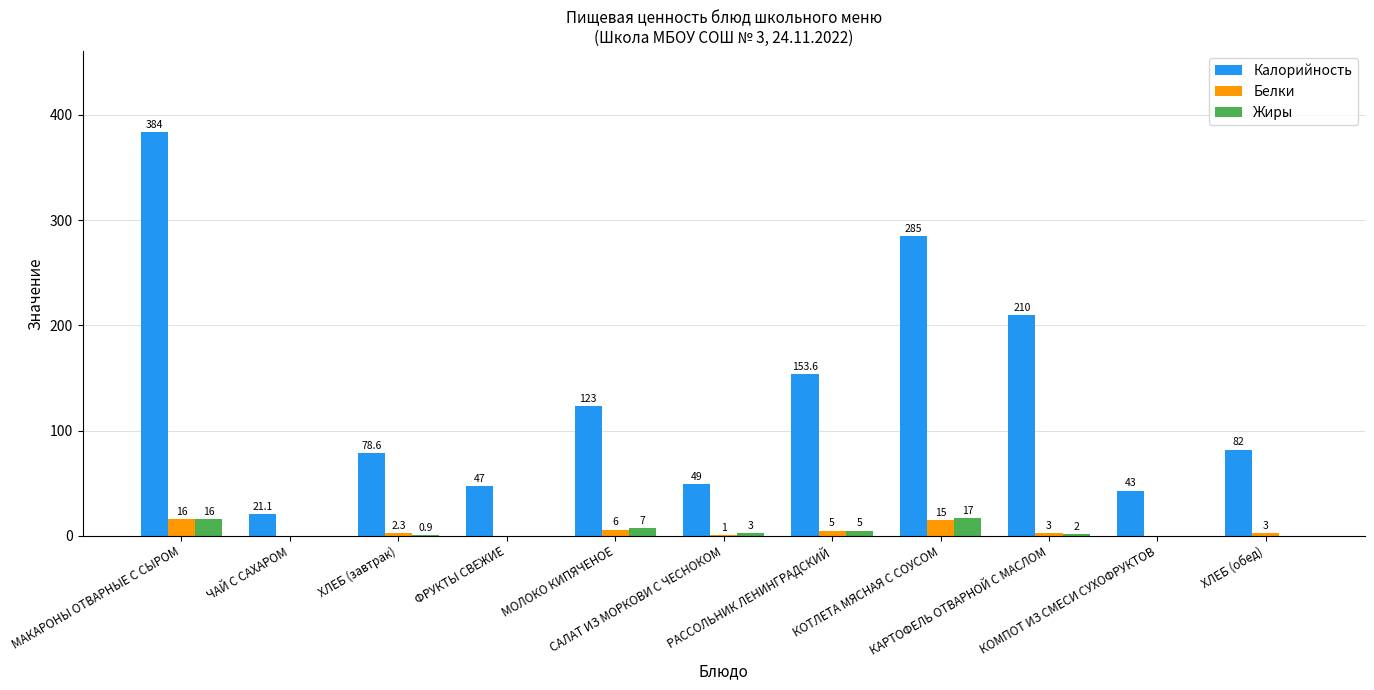

What are all the series names shown in the legend?

Калорийность, Белки, Жиры